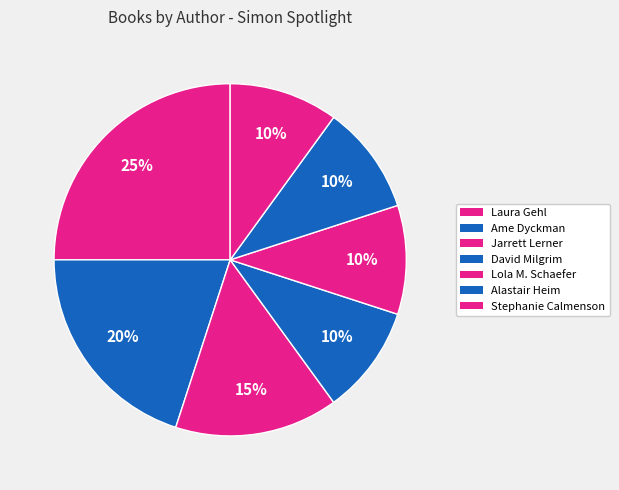

To the nearest percent, what portion does Jarrett Lerner represent?

15%